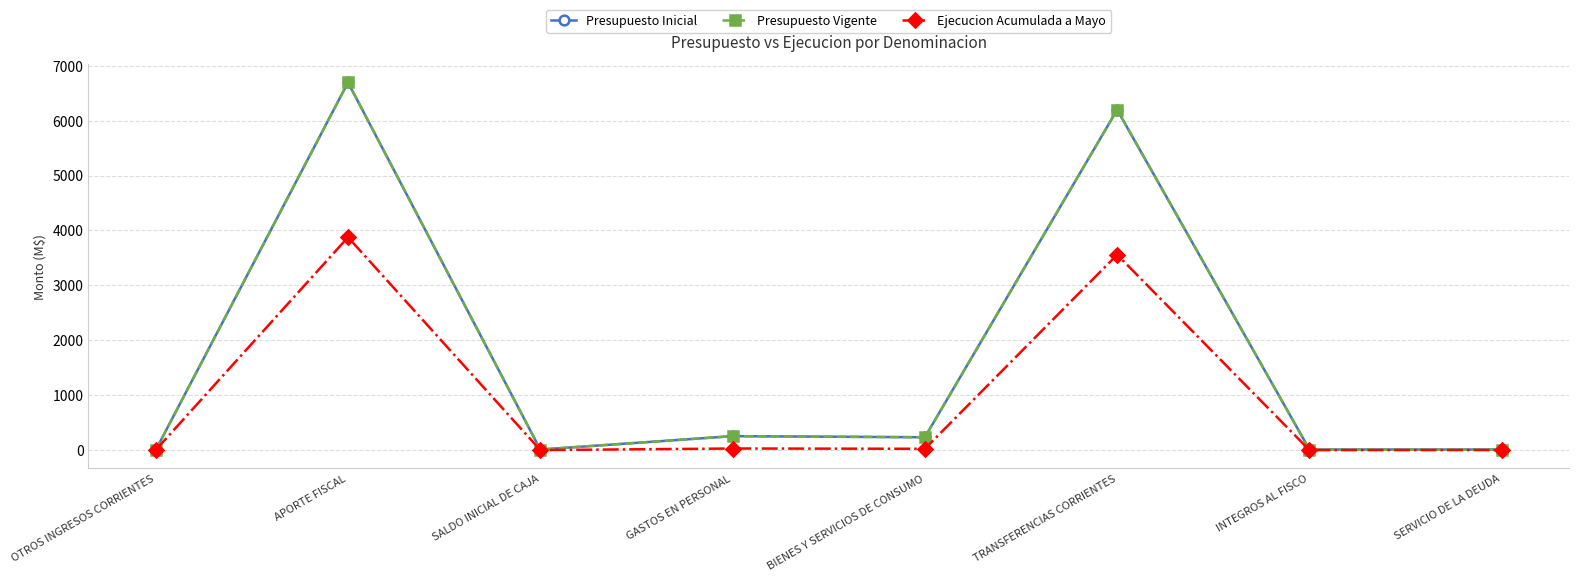

Is the value of Ejecucion Acumulada a Mayo at INTEGROS AL FISCO greater than the value of Presupuesto Vigente at INTEGROS AL FISCO?

No